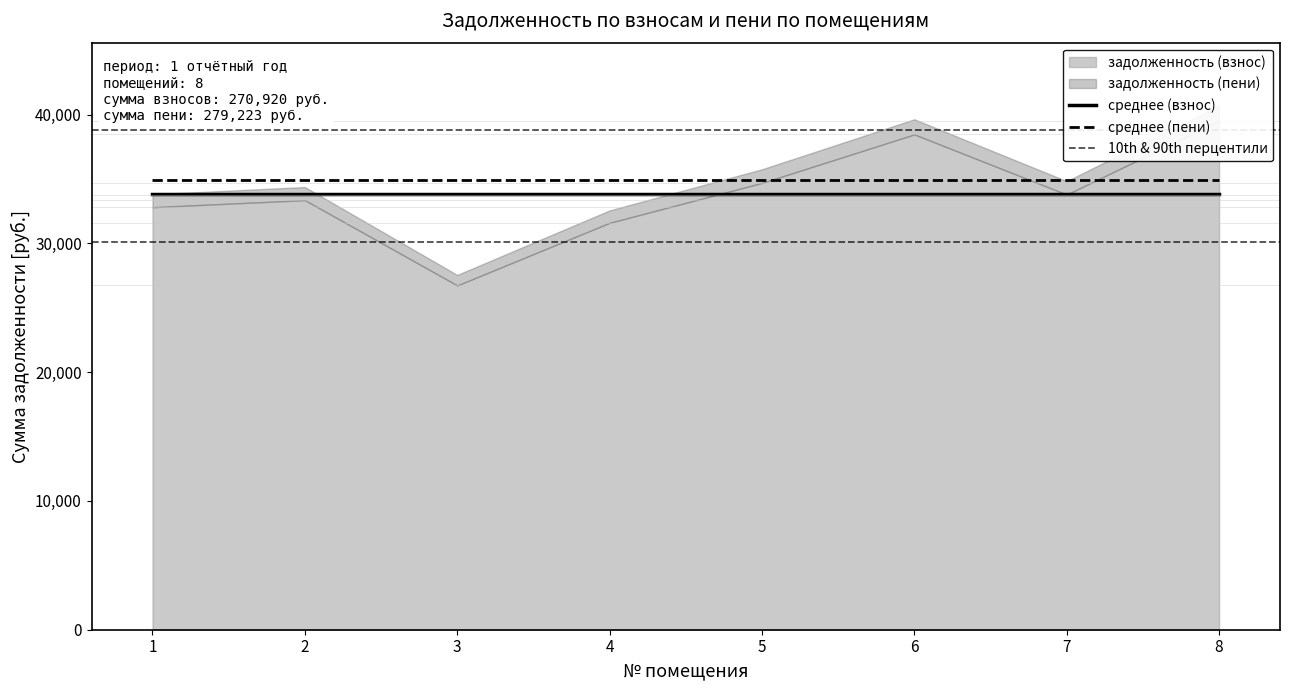

Reading left to right, transcribe all the data shown in this chart.

задолженность (взнос): 1=32808.2	2=33355.2	3=26732.6	4=31593.1	5=34691.6	6=38458.6	7=33790.1	8=39491.4
задолженность (пени): 1=33812.6	2=34376.3	3=27551.0	4=32560.3	5=35753.7	6=39635.9	7=34833.6	8=40700.4